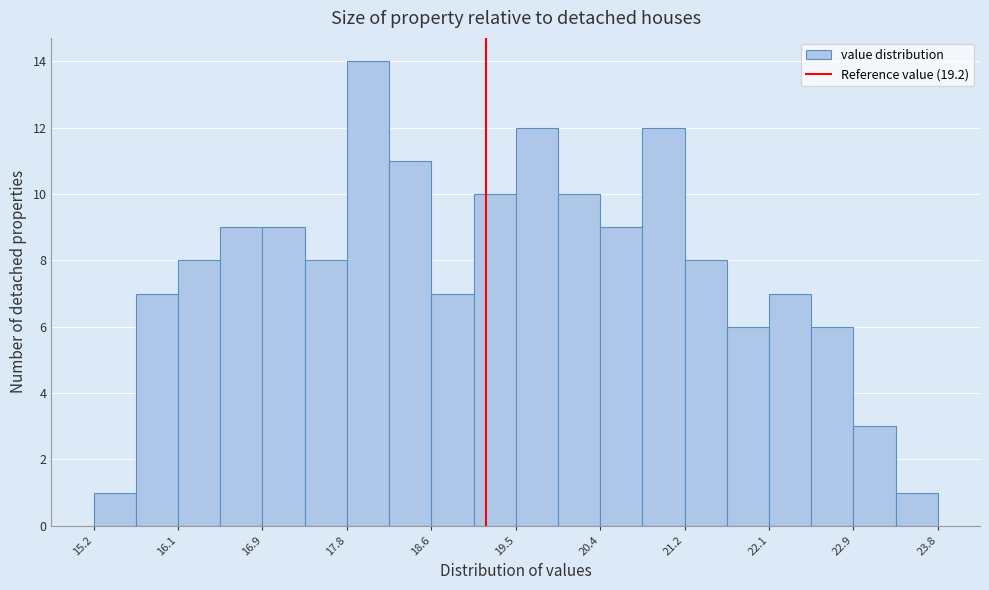

Over which range of the x-axis is the bar tallest?

17.78 to 18.21